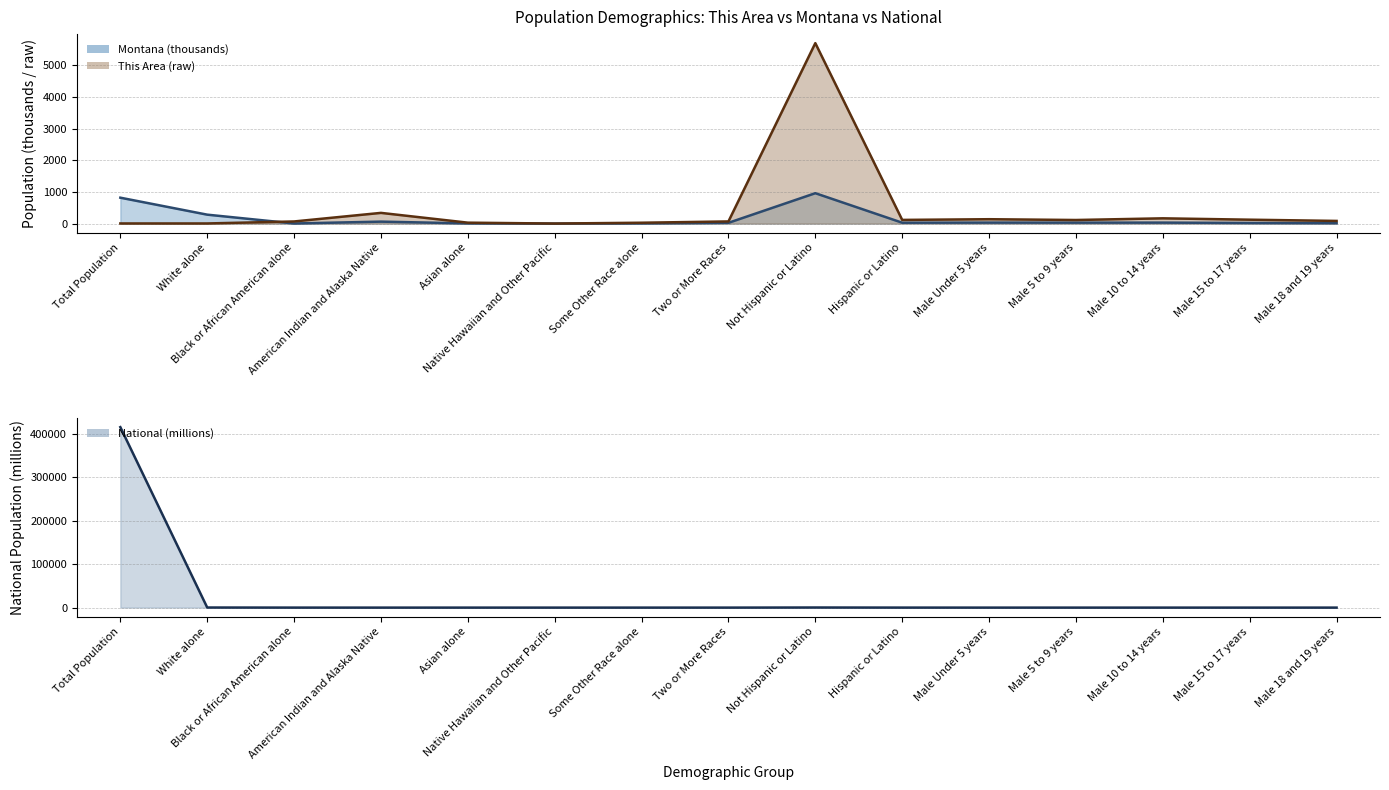

Which series ends up on top after the final intersection of National and This Area?

This Area